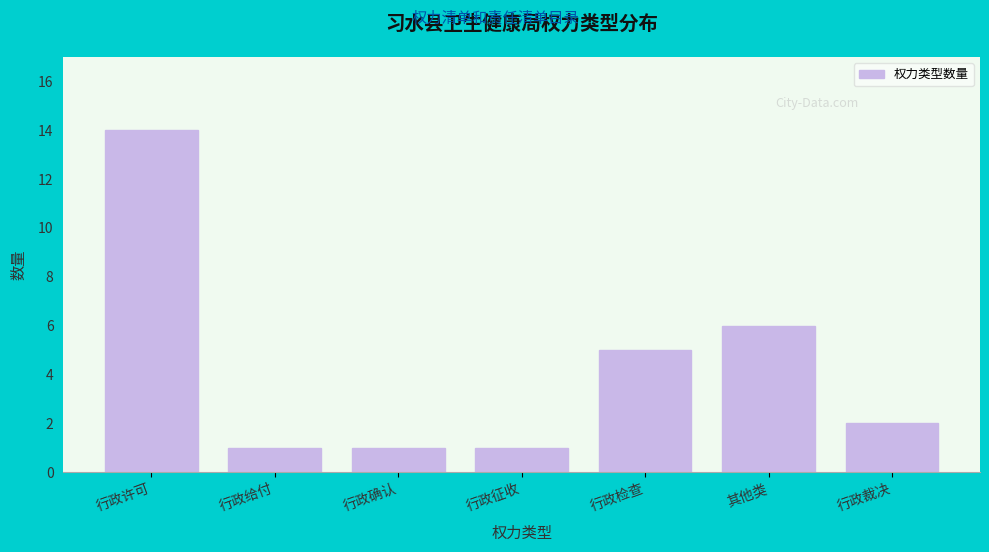

Reading left to right, transcribe all the data shown in this chart.

14	1	1	1	5	6	2